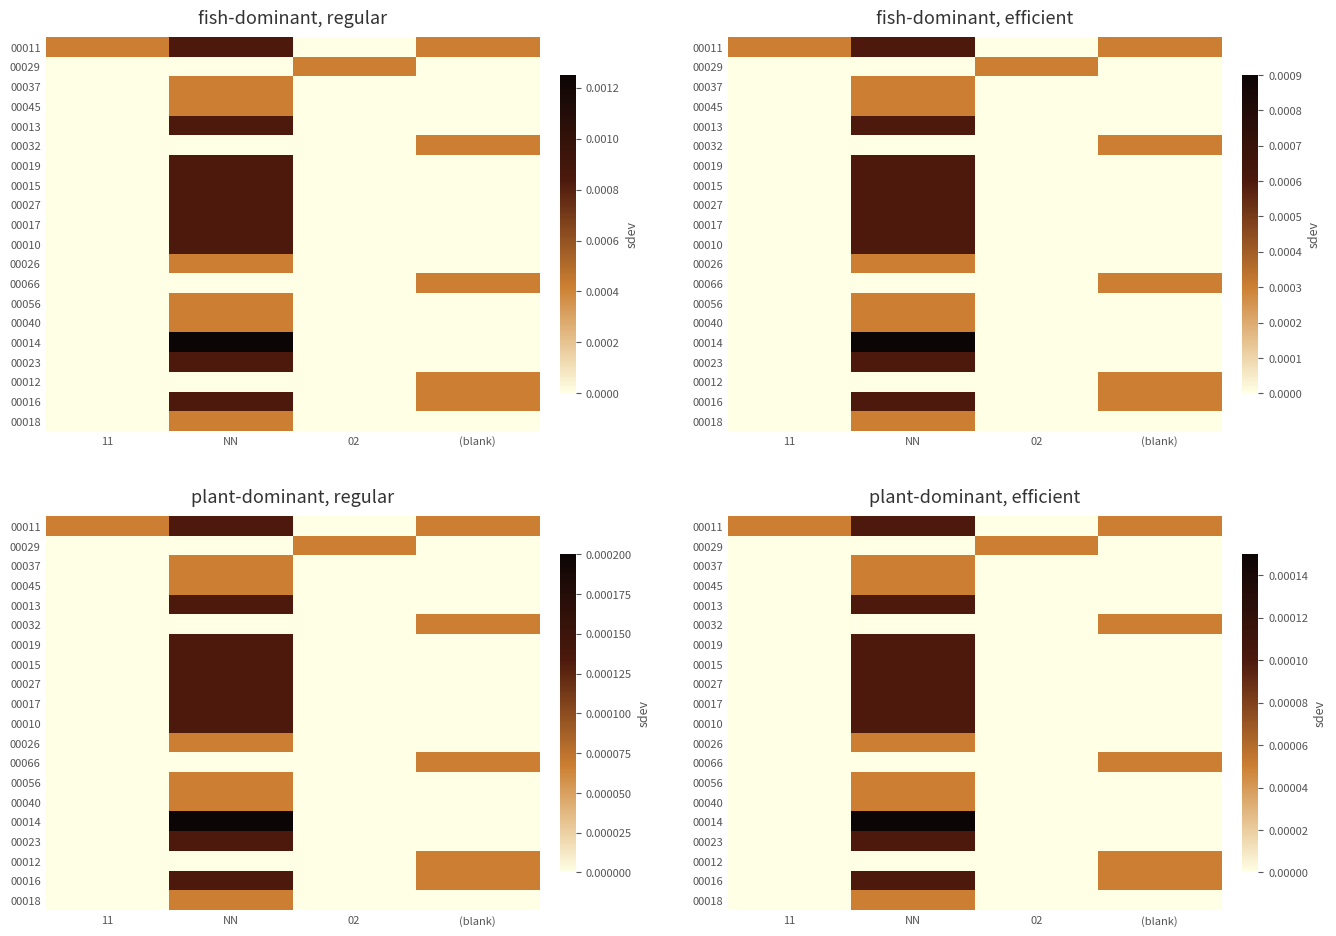

The value of 00032 at (blank) is 0.0. True or false?

False